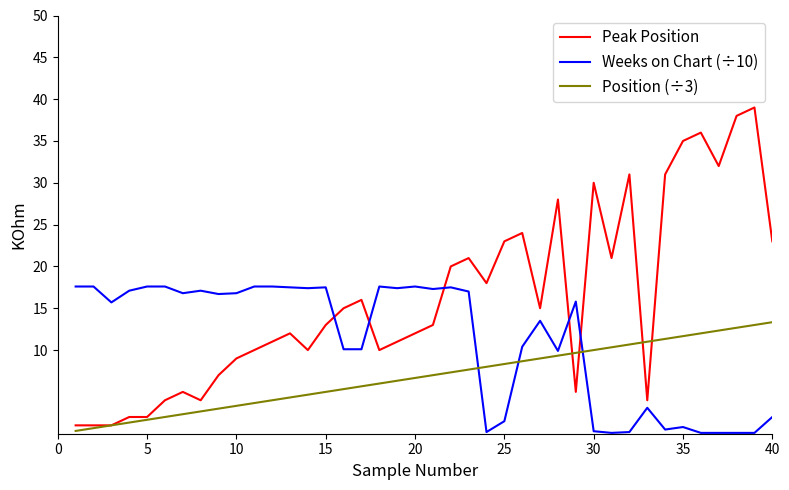

What is the maximum value for Peak Position?

39.0